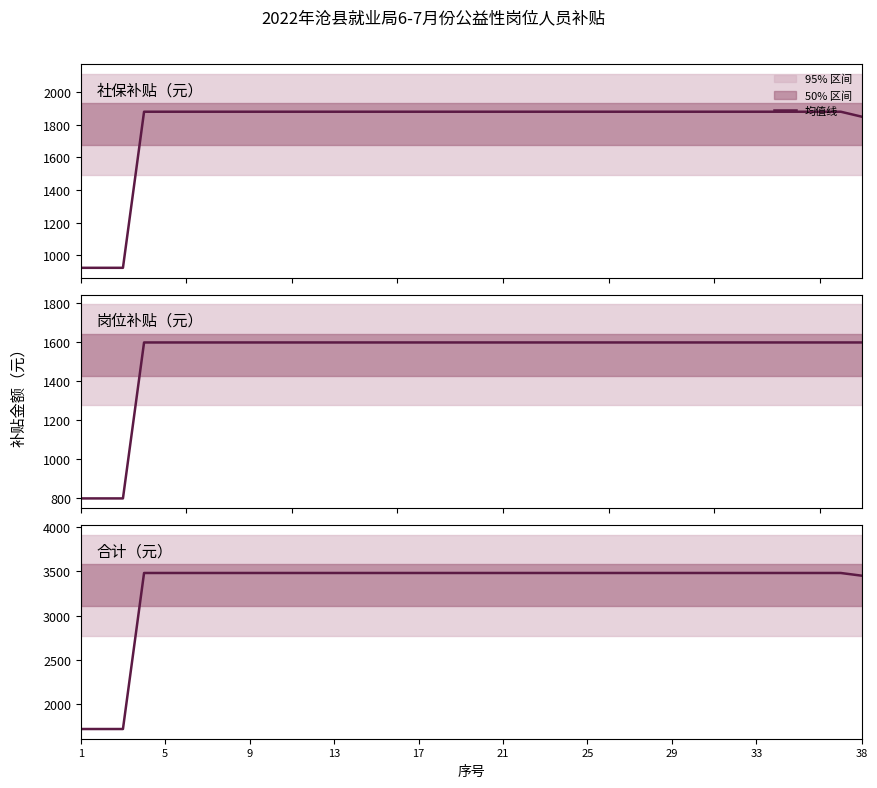

What is the minimum value shown in the chart?

800.0